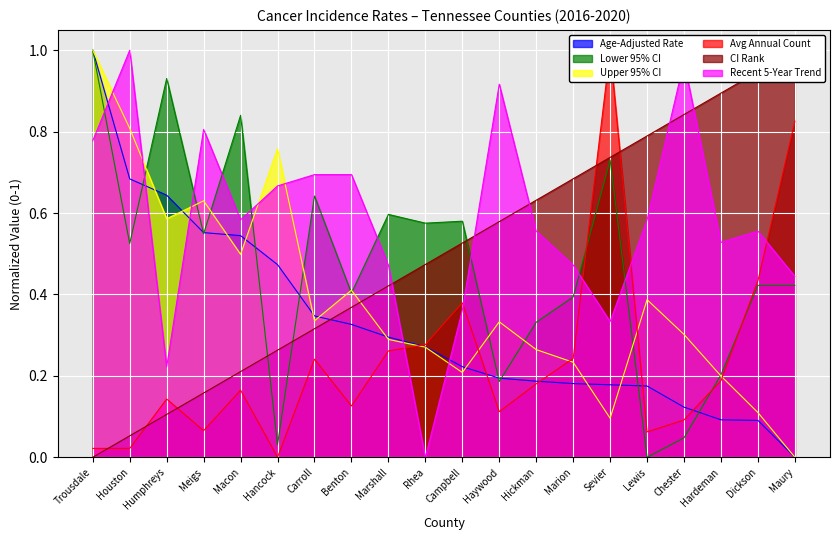

Which series has the widest spread of values?

Age-Adjusted Rate